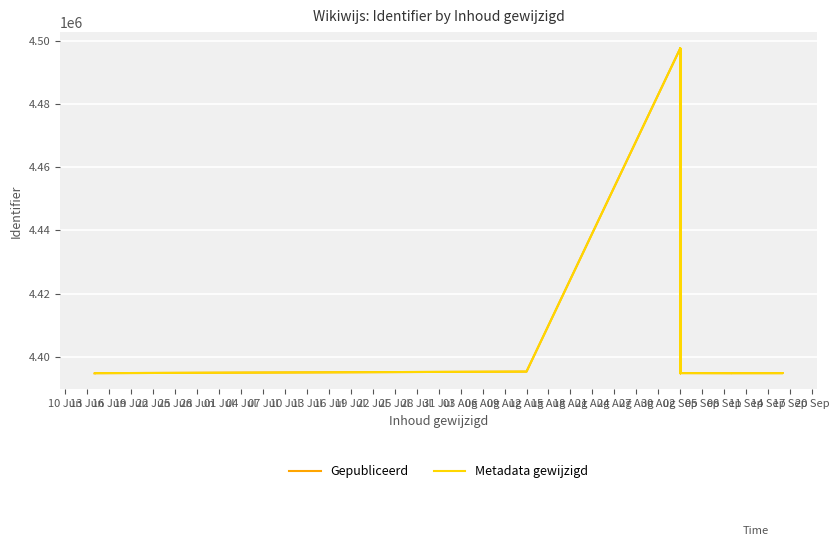

What are all the series names shown in the legend?

Gepubliceerd, Metadata gewijzigd